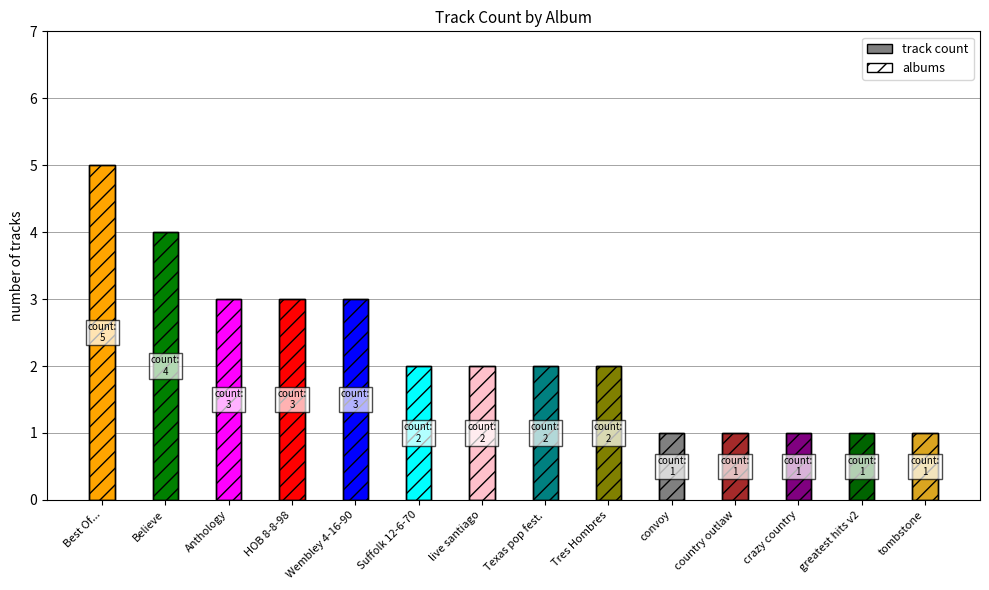

Reading left to right, what are all the values shown in this chart?

track count: Best Of...=5	Believe=4	Anthology=3	HOB 8-8-98=3	Wembley 4-16-90=3	Suffolk 12-6-70=2	live santiago=2	Texas pop fest.=2	Tres Hombres=2	convoy=1	country outlaw=1	crazy country=1	greatest hits v2=1	tombstone=1
albums: Best Of...=5	Believe=4	Anthology=3	HOB 8-8-98=3	Wembley 4-16-90=3	Suffolk 12-6-70=2	live santiago=2	Texas pop fest.=2	Tres Hombres=2	convoy=1	country outlaw=1	crazy country=1	greatest hits v2=1	tombstone=1